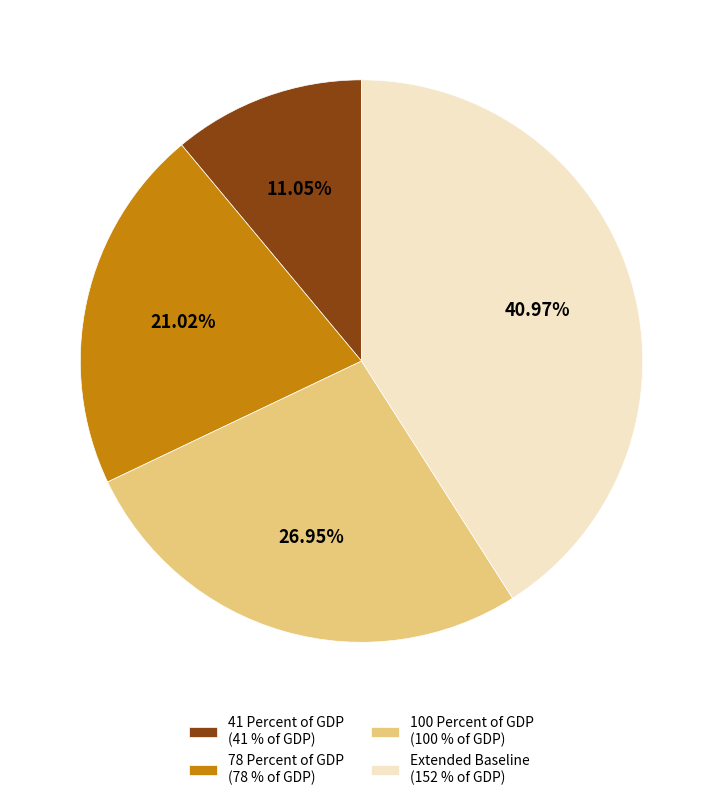

Which category has the smallest portion of the pie?

41 Percent of GDP